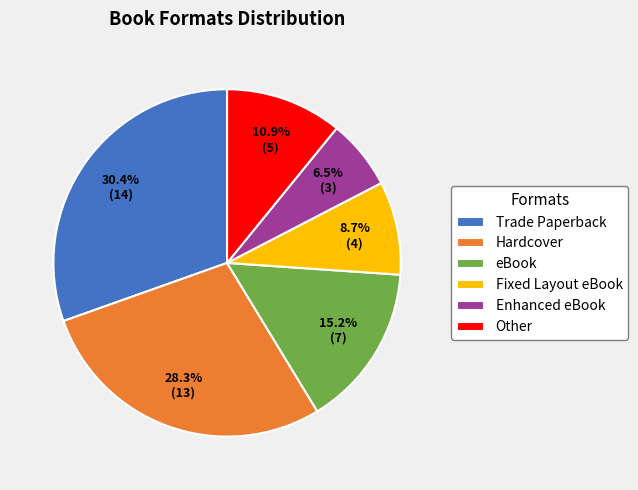

Is there a majority slice in this chart?

No